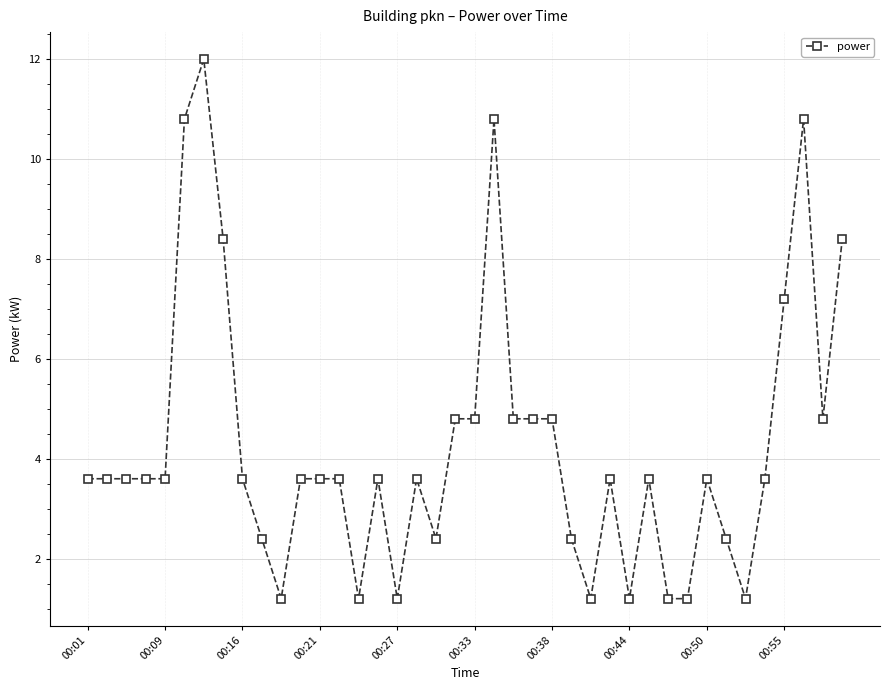

How many values exceed 3?

28